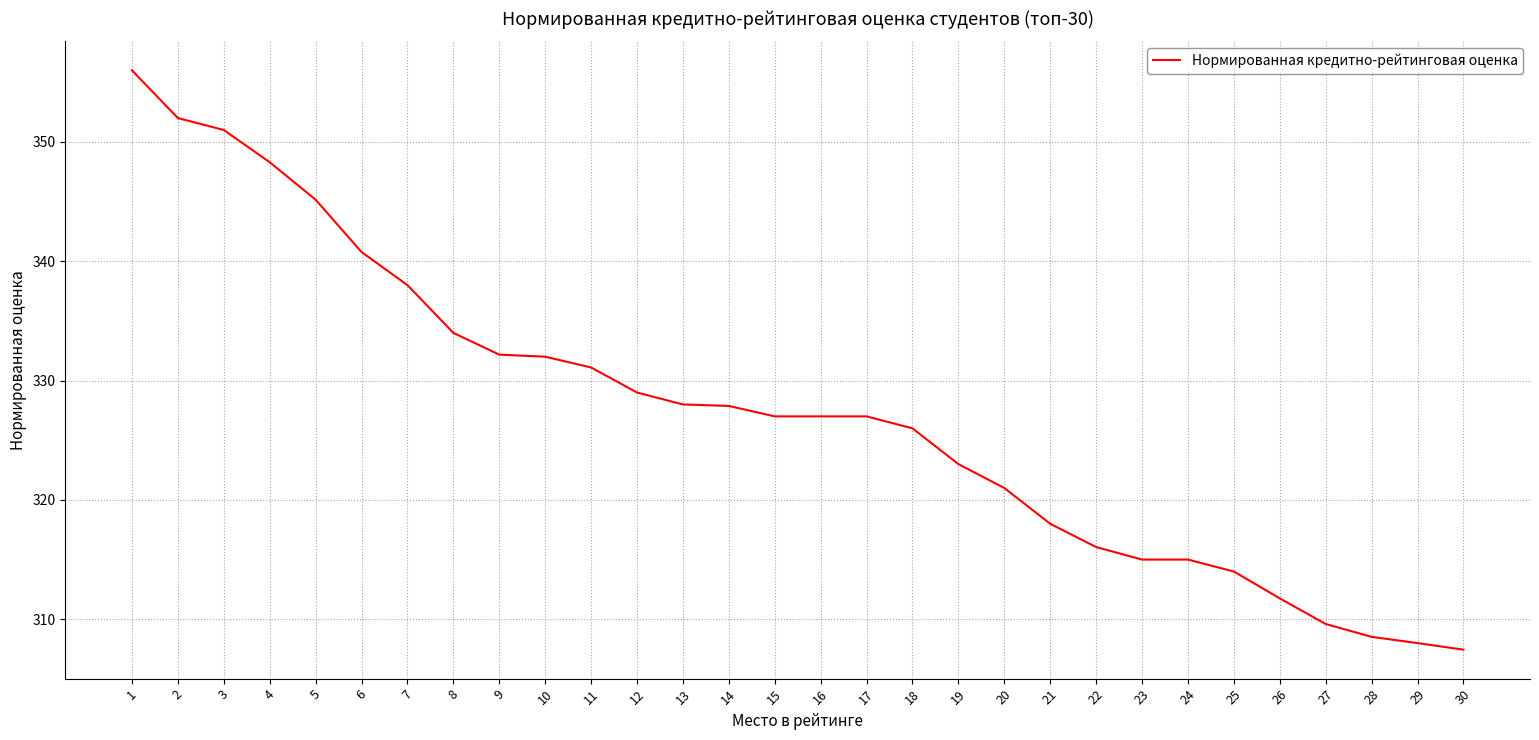

True or false: the data shows 307.4 at 30.

True